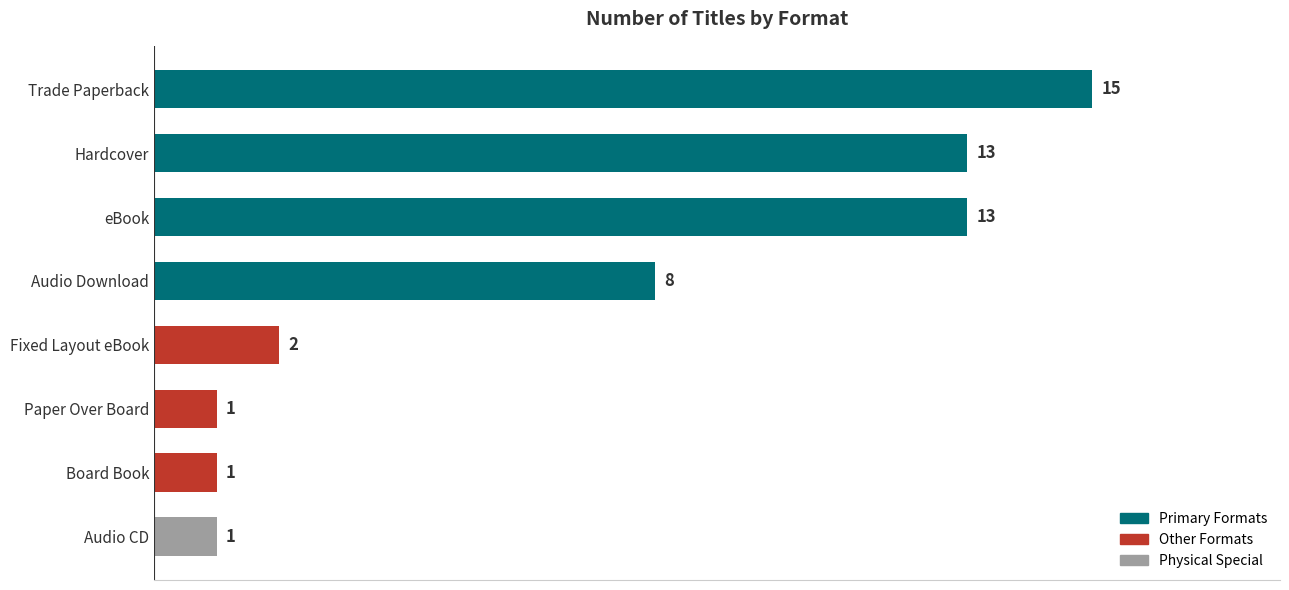

Does the chart contain any negative values?

No